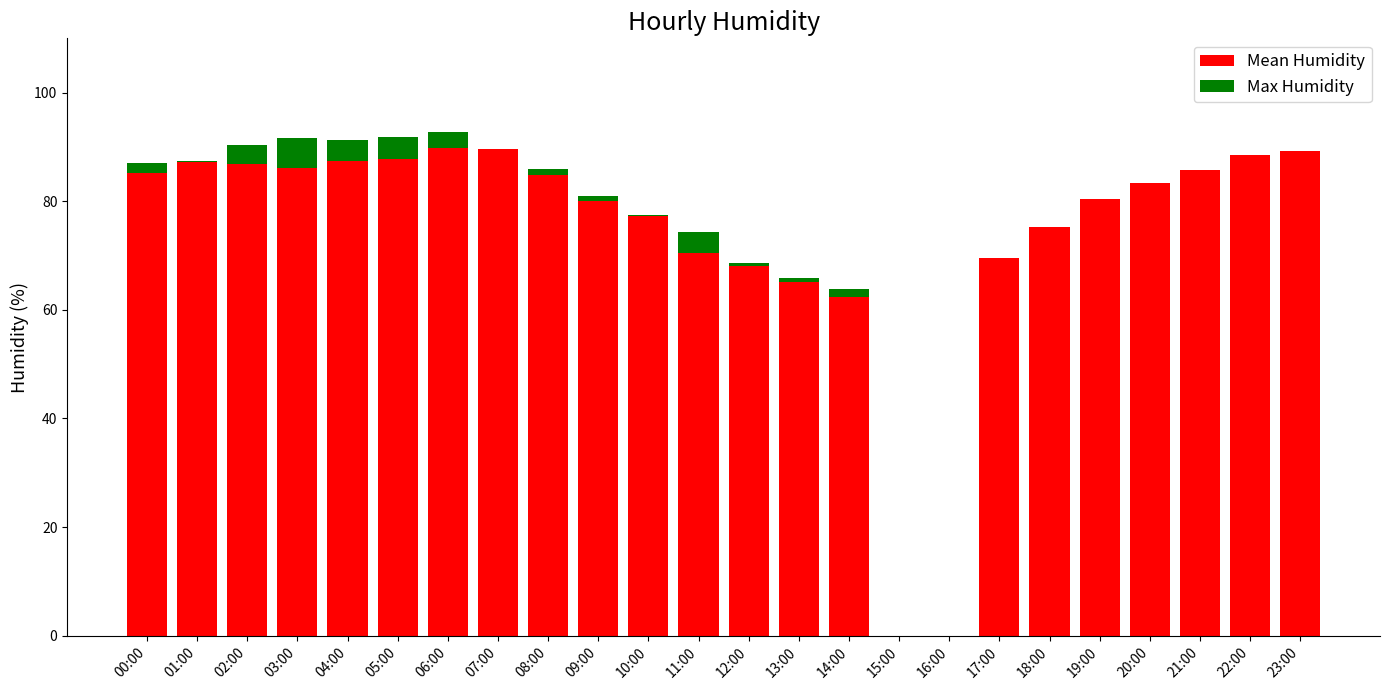

List the labels in order of Mean Humidity value, smallest first.

15:00, 16:00, 14:00, 13:00, 12:00, 17:00, 11:00, 18:00, 10:00, 09:00, 19:00, 20:00, 08:00, 00:00, 21:00, 03:00, 02:00, 01:00, 04:00, 05:00, 22:00, 23:00, 07:00, 06:00